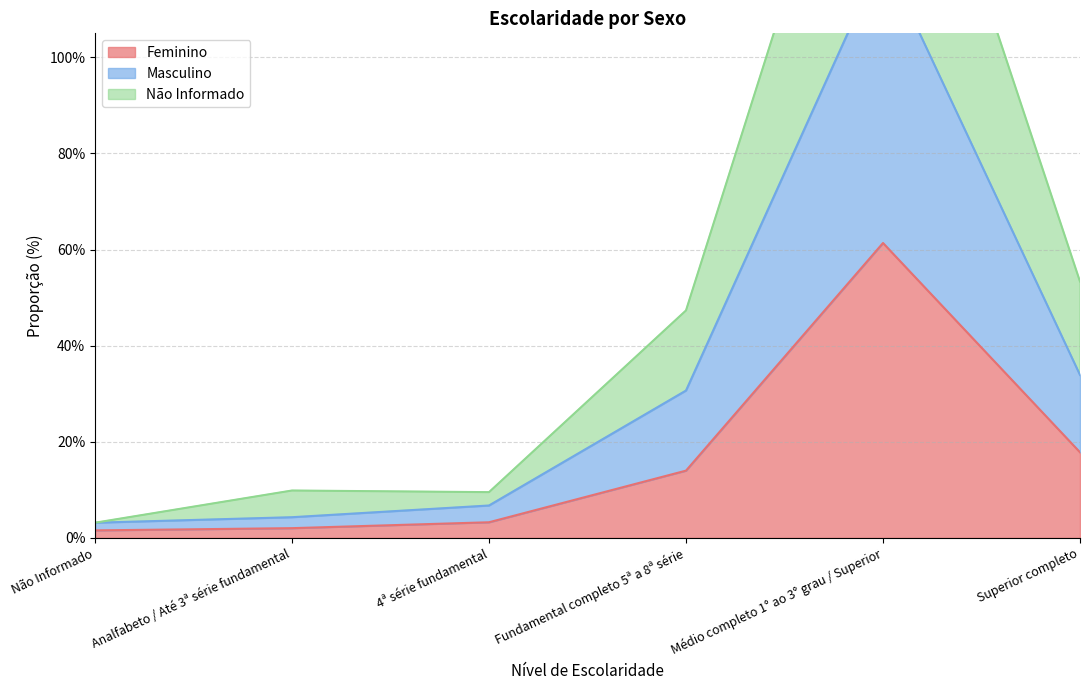

True or false: Feminino and Não Informado cross at least once.

False